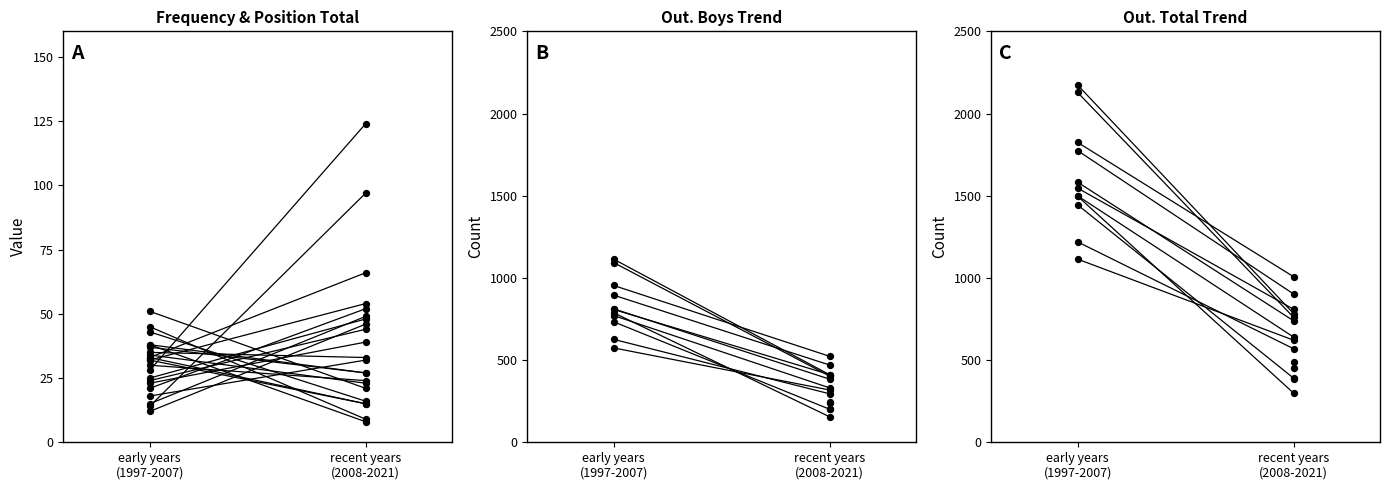

Which series reaches the maximum Y coordinate?

out. Total